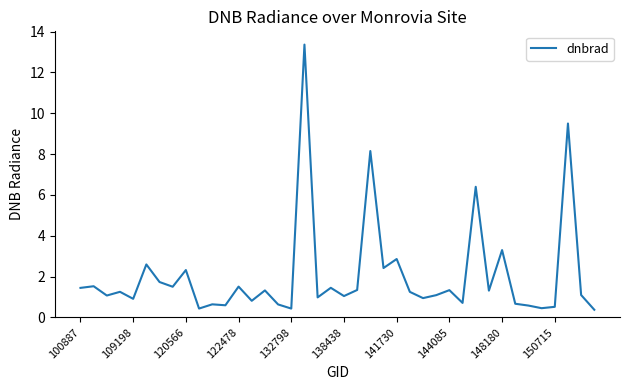

What is the difference between the maximum and minimum values?

13.0